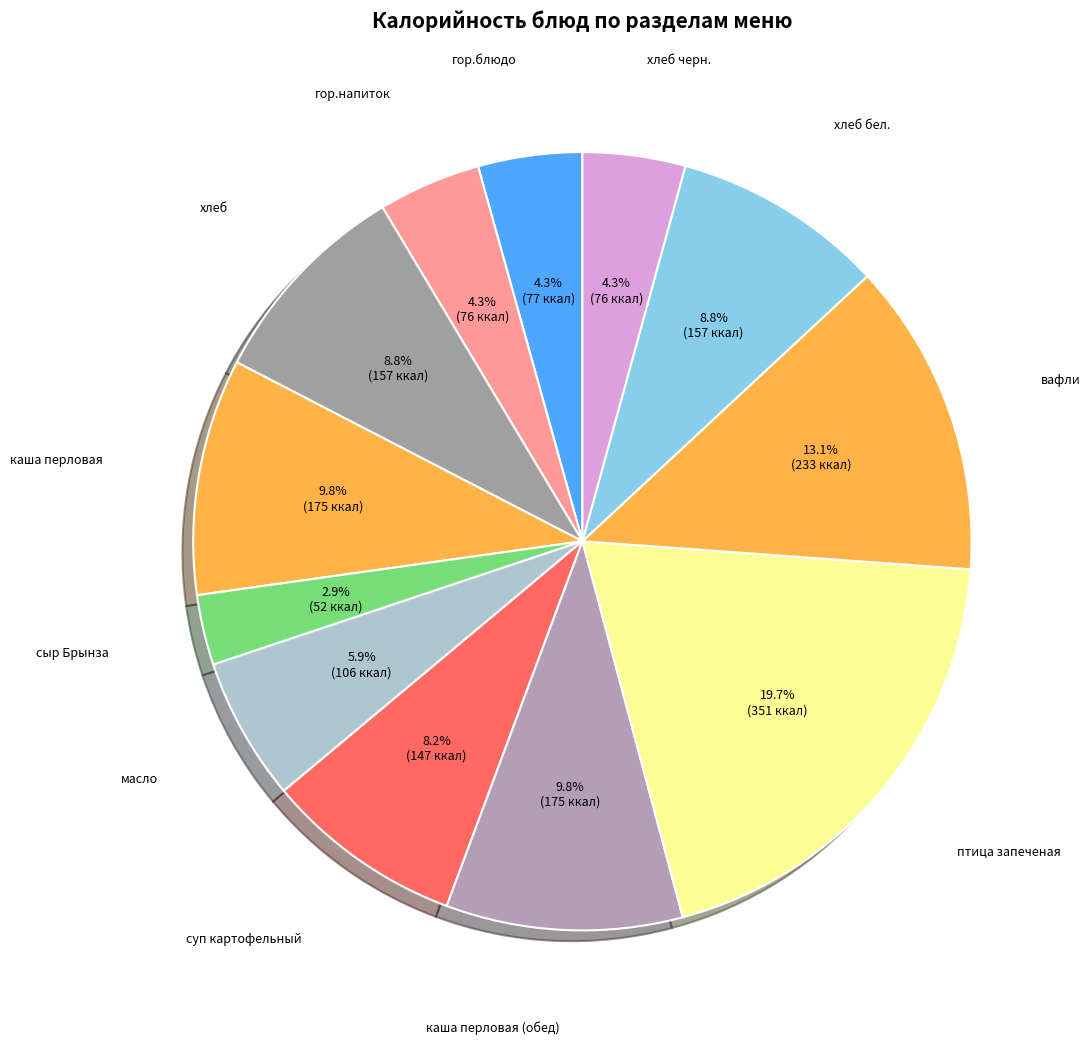

Is there any slice that represents more than half of the pie?

No